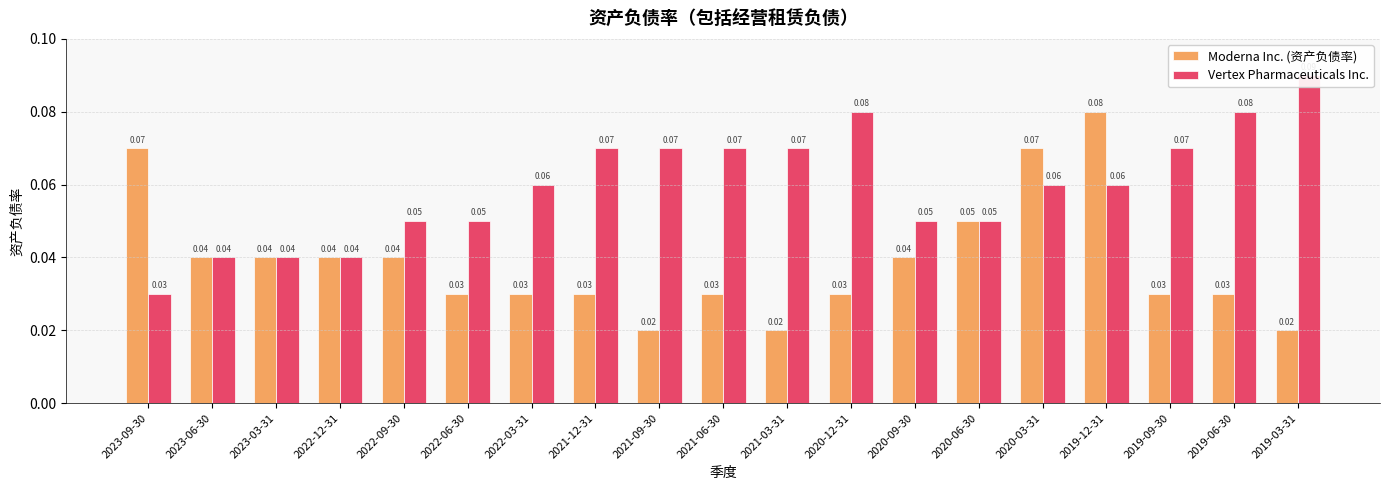

What are all the series names shown in the legend?

Moderna Inc. (资产负债率), Vertex Pharmaceuticals Inc.